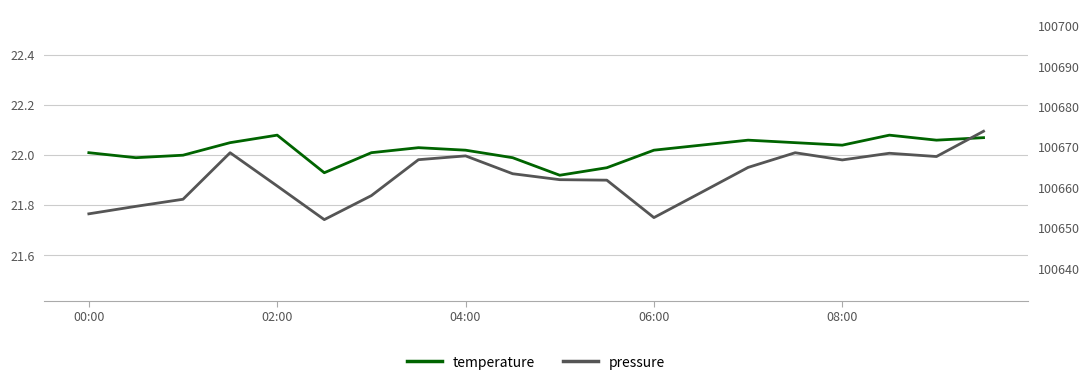

What is the value of the temperature point at the 17th from the left?

22.0